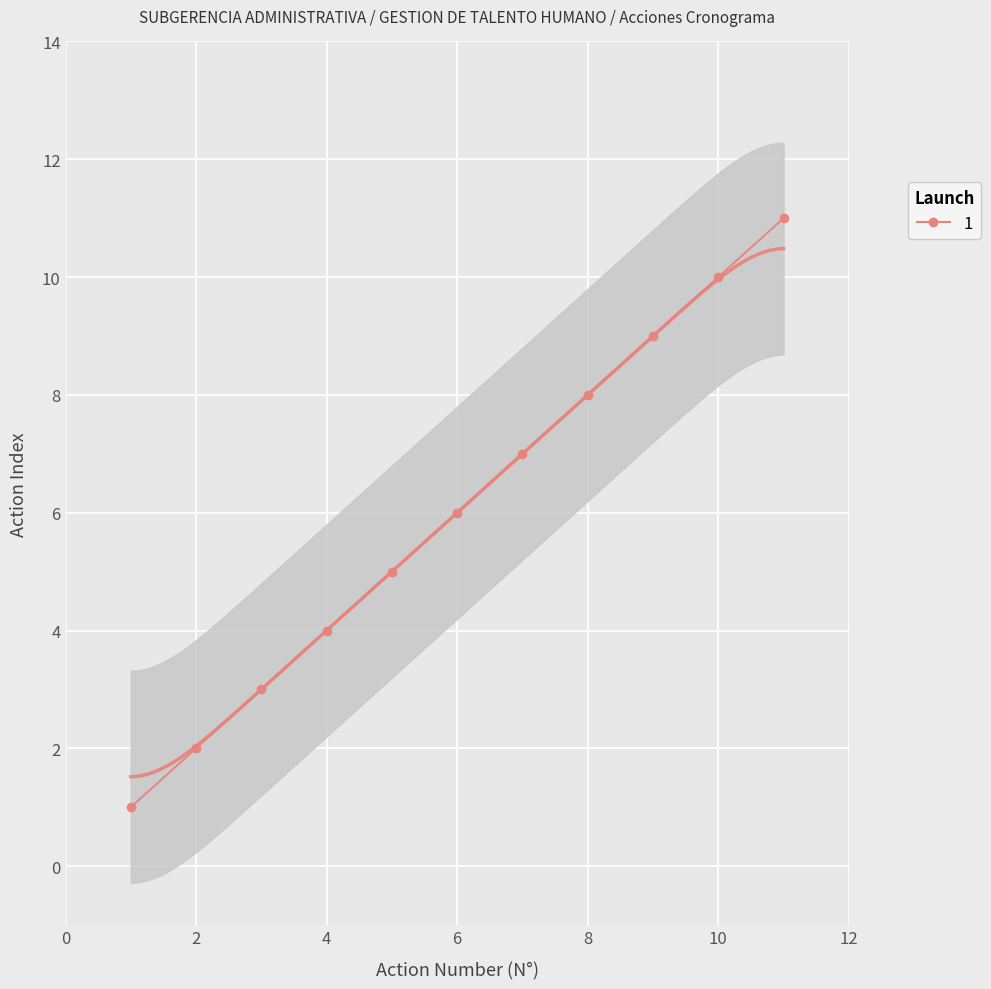

True or false: the data has more than 2 interior local peaks.

False